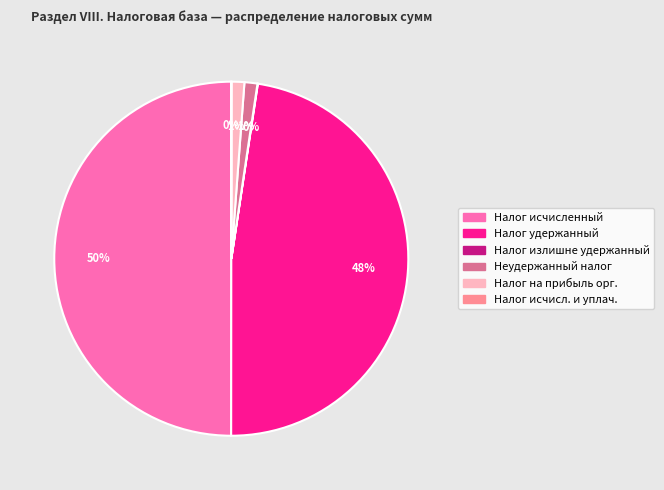

To the nearest percent, what is the average slice percentage?

17%